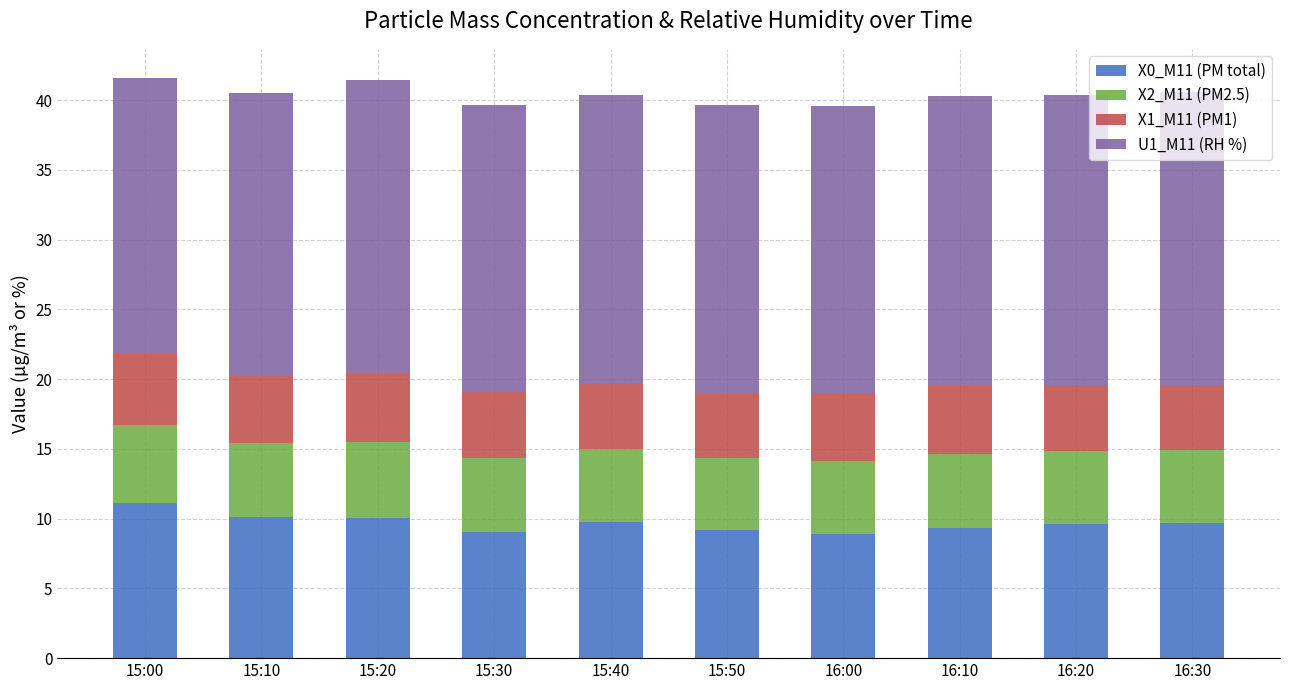

What is the sum of the X0_M11 (PM total) values at 16:00 and 15:10?

19.0